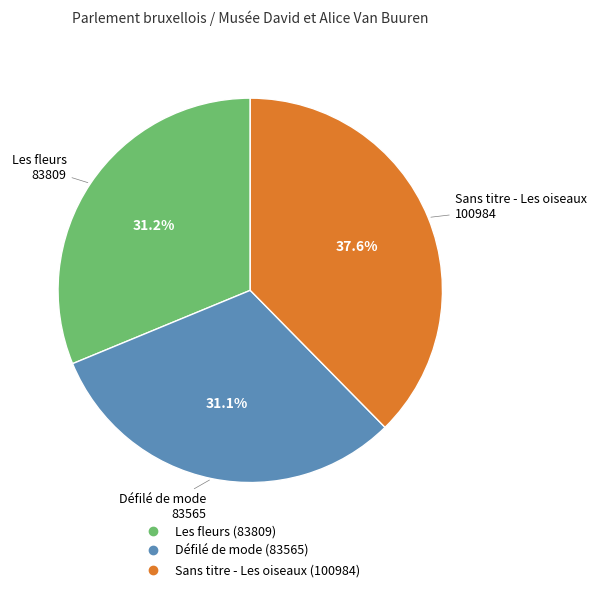

Which category has the biggest portion of the pie?

Sans titre - Les oiseaux